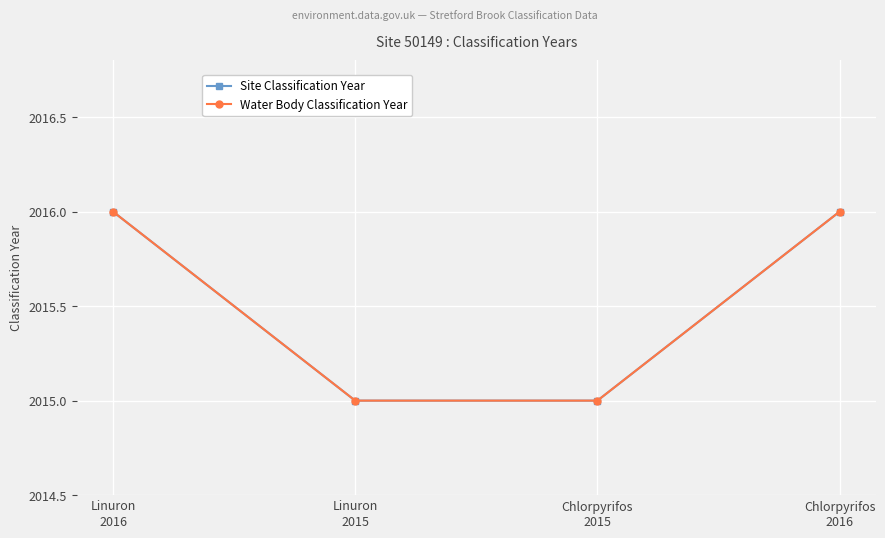

What is the value of the Site Classification Year point at the 3rd from the left?

2015